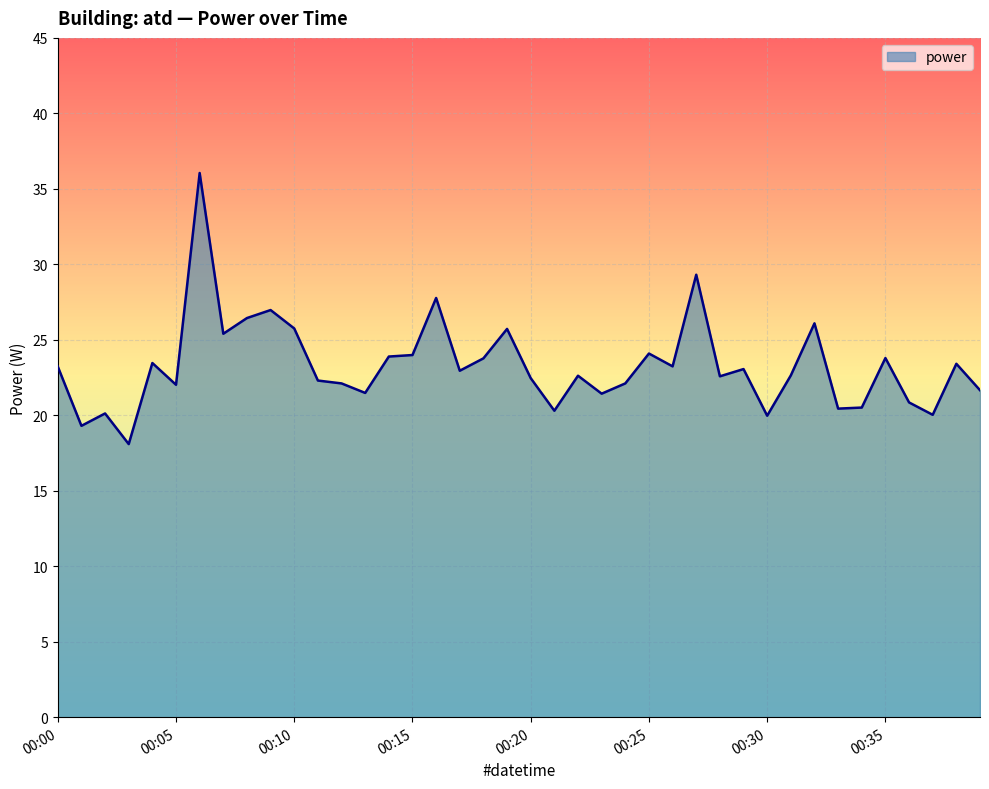

What is the smallest value displayed?

18.1